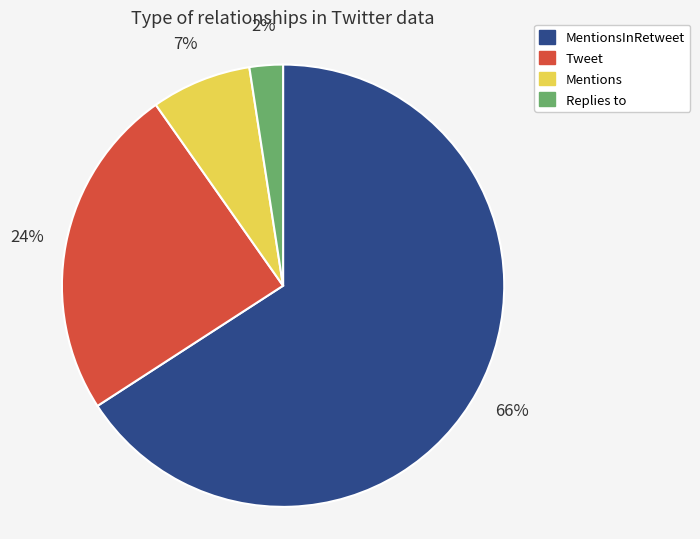

Which has a higher value, Replies to or MentionsInRetweet?

MentionsInRetweet